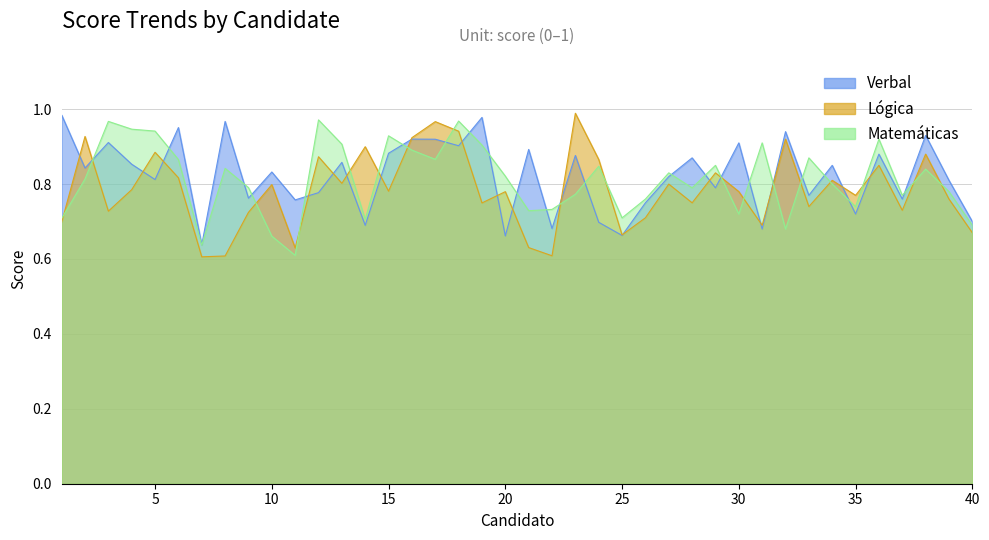

At which category does Verbal reach its first local valley?

2